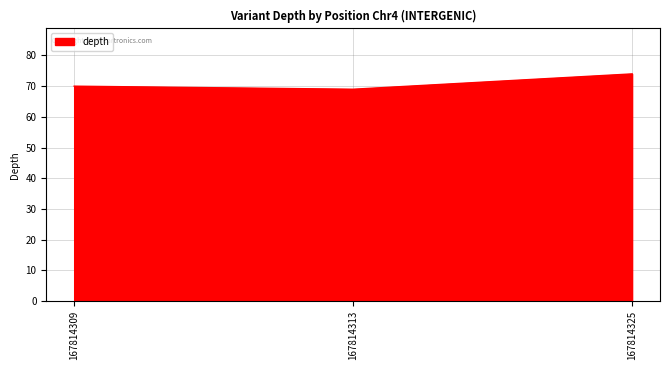

Does the chart have visible grid lines?

Yes